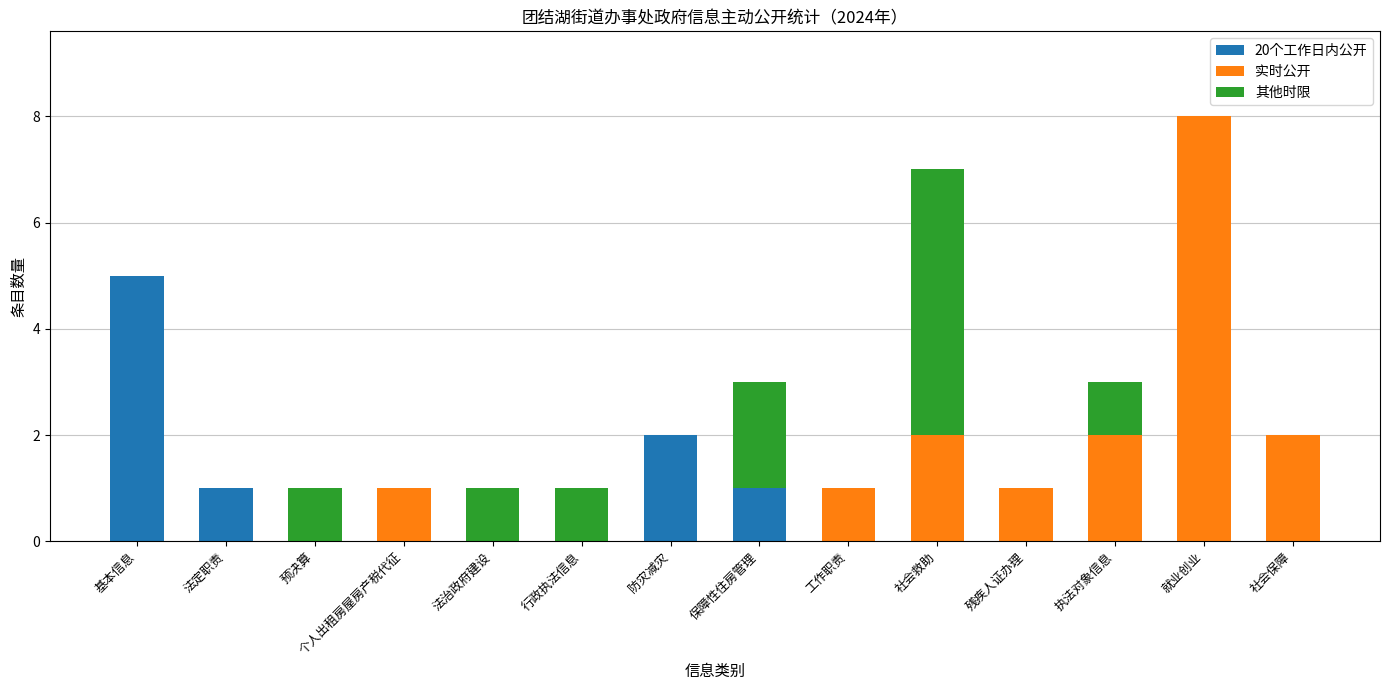

How many distinct data groups are displayed?

3